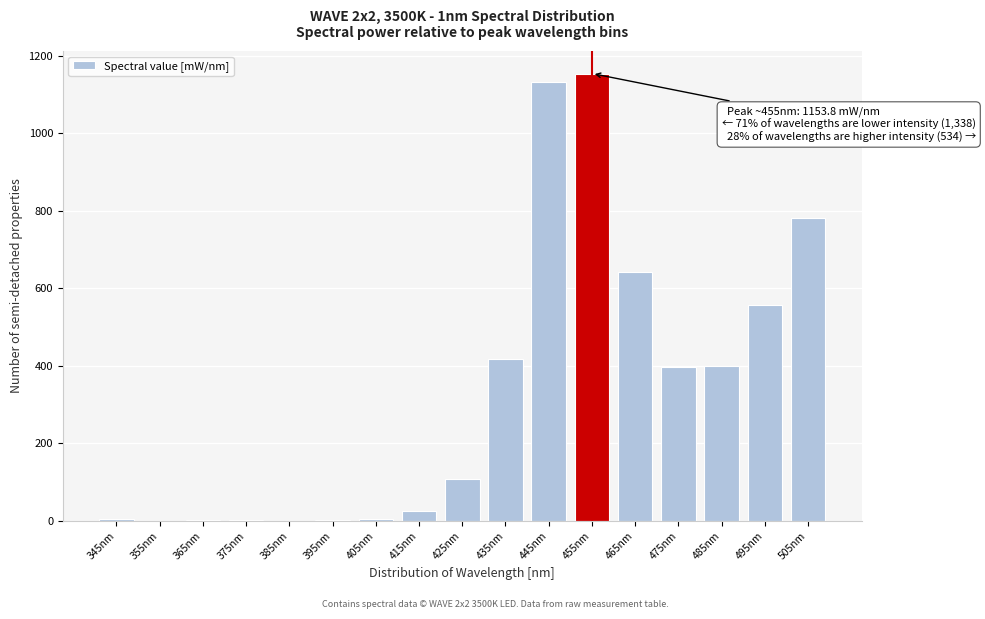

Between 495nm and 475nm, which is larger?

495nm